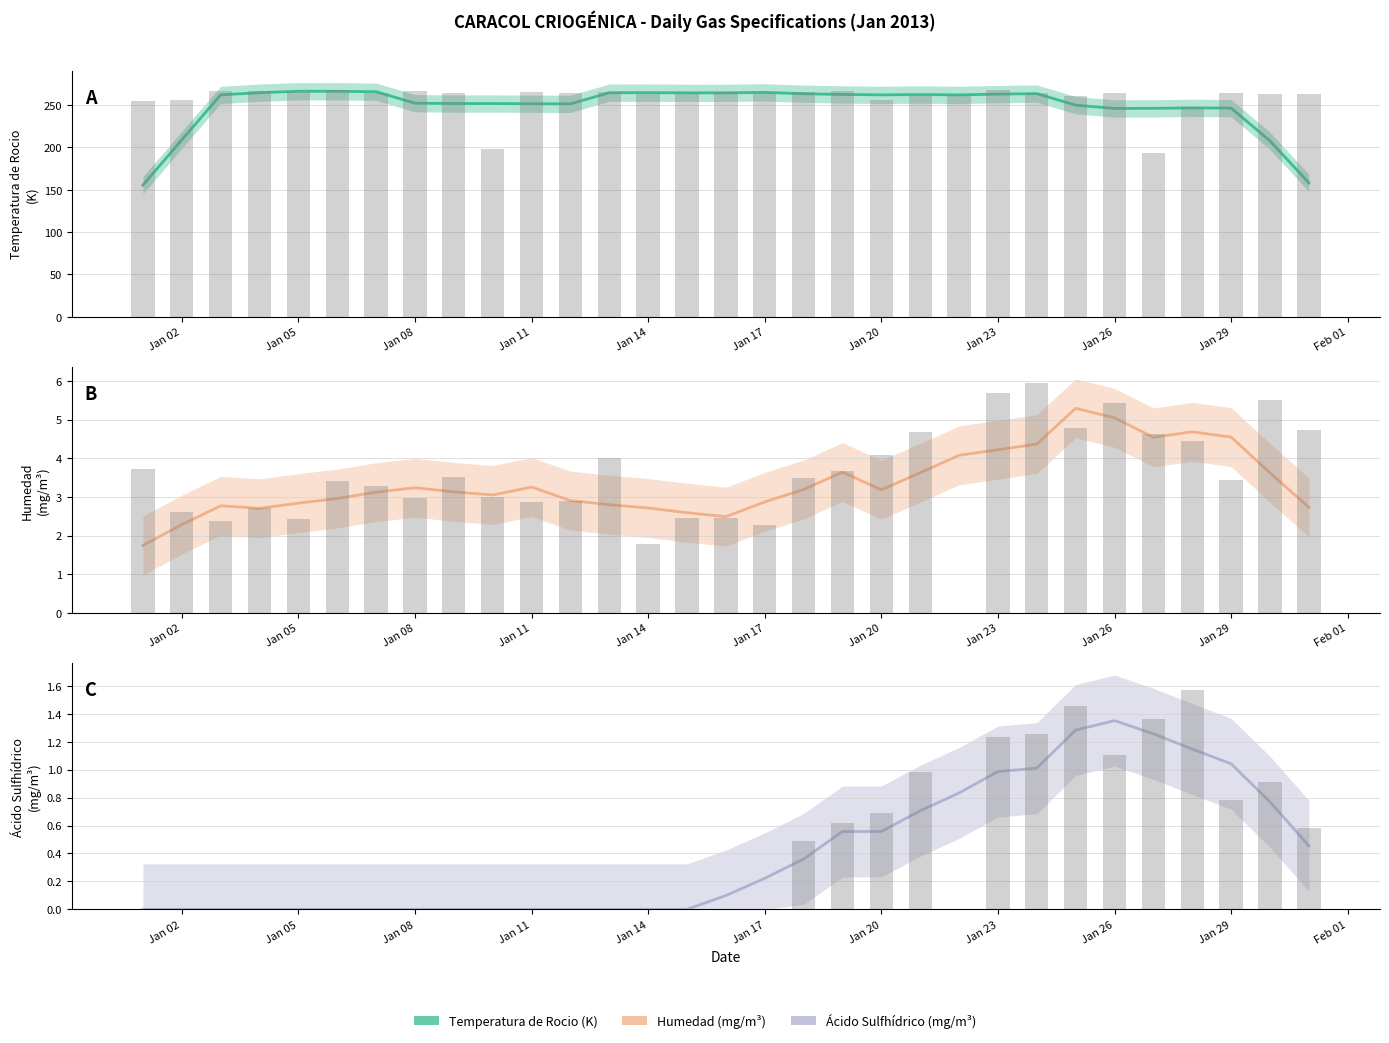

At 2013-01-18, list the series in order from smallest to largest.

Acido Sulfhidrico (mg/m3), Humedad (mg/m3), Temperatura de Rocio (K)